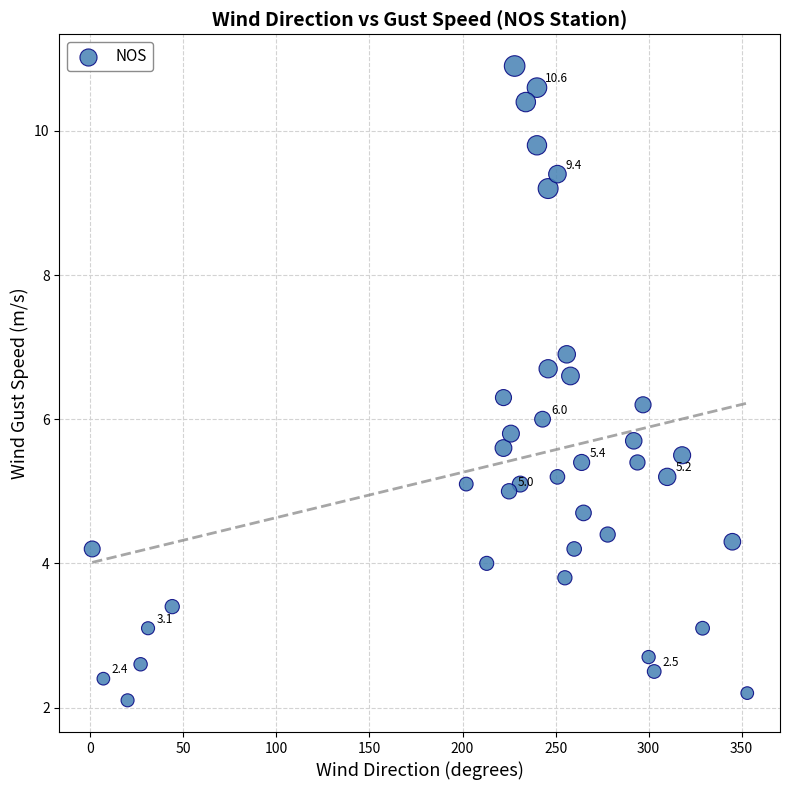

What is the range of Y values (max minus min)?

8.8